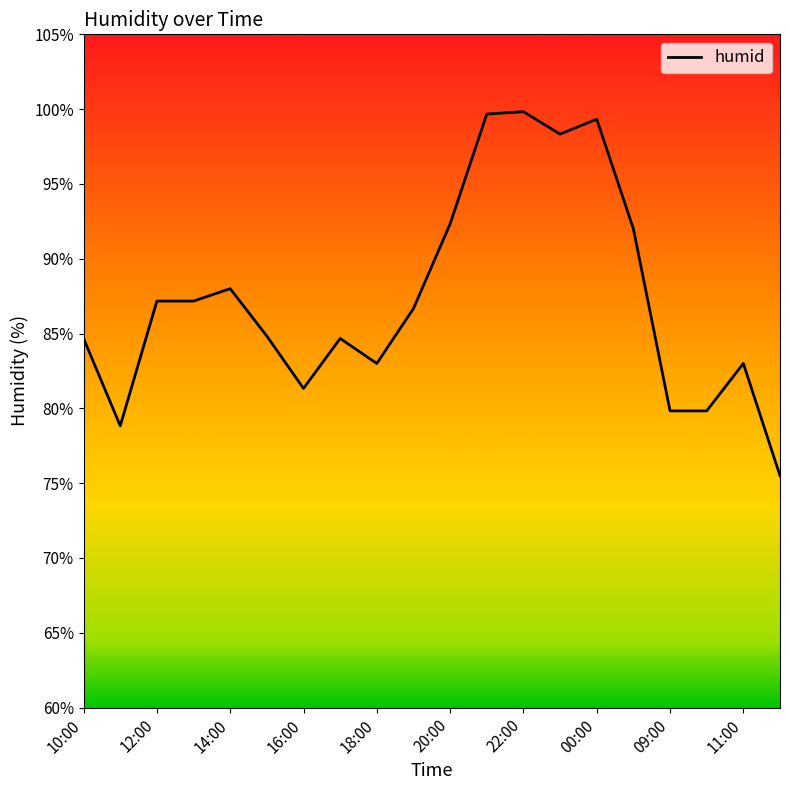

What is the minimum value shown in the chart?

75.5